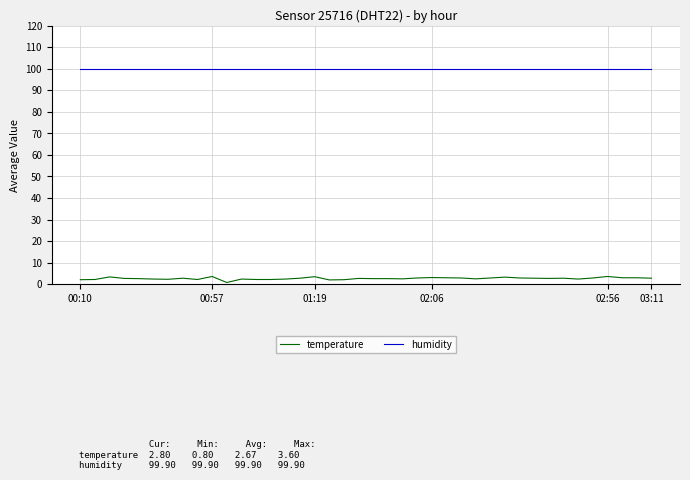

Which series has the largest total across all categories?

humidity